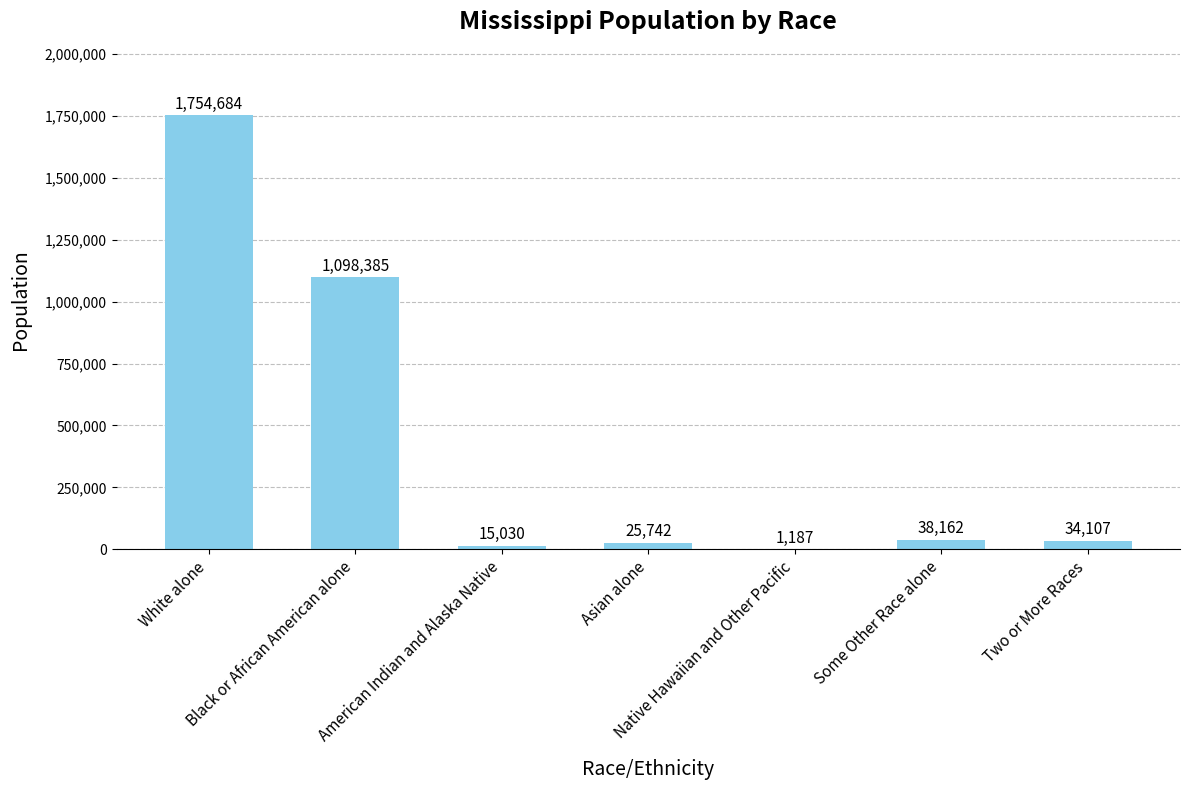

What is the maximum value shown in the chart?

1754684